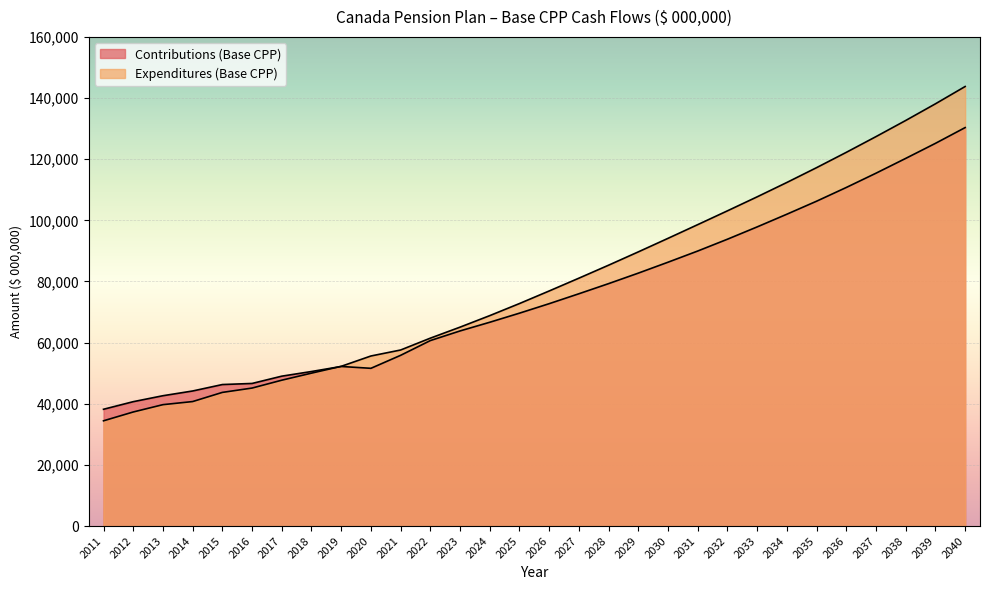

Rank the series at 2039 from lowest to highest value.

Contributions (Base CPP), Expenditures (Base CPP)